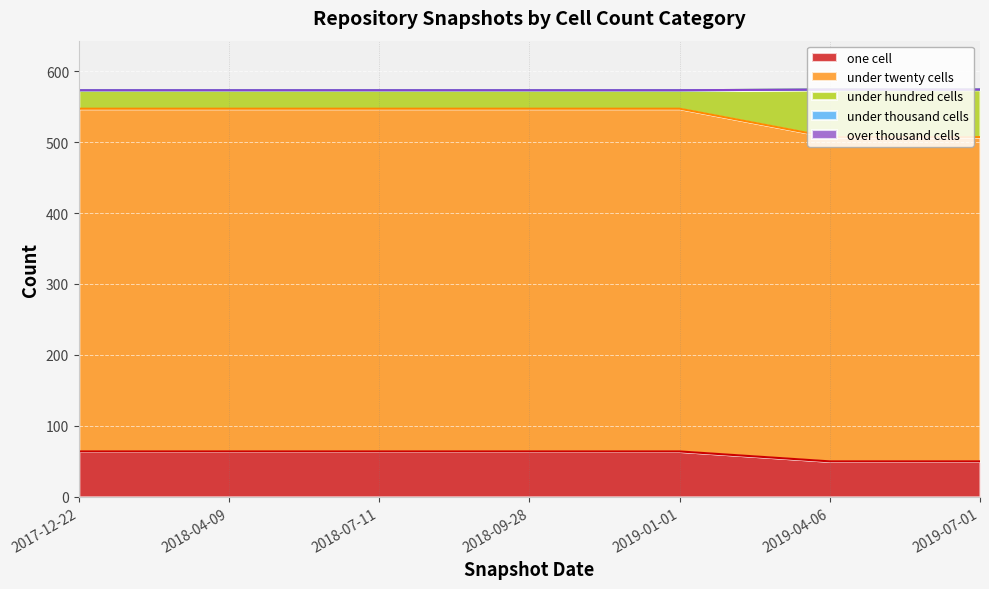

Which category has the lowest value in the one_cell series?

2019-04-06